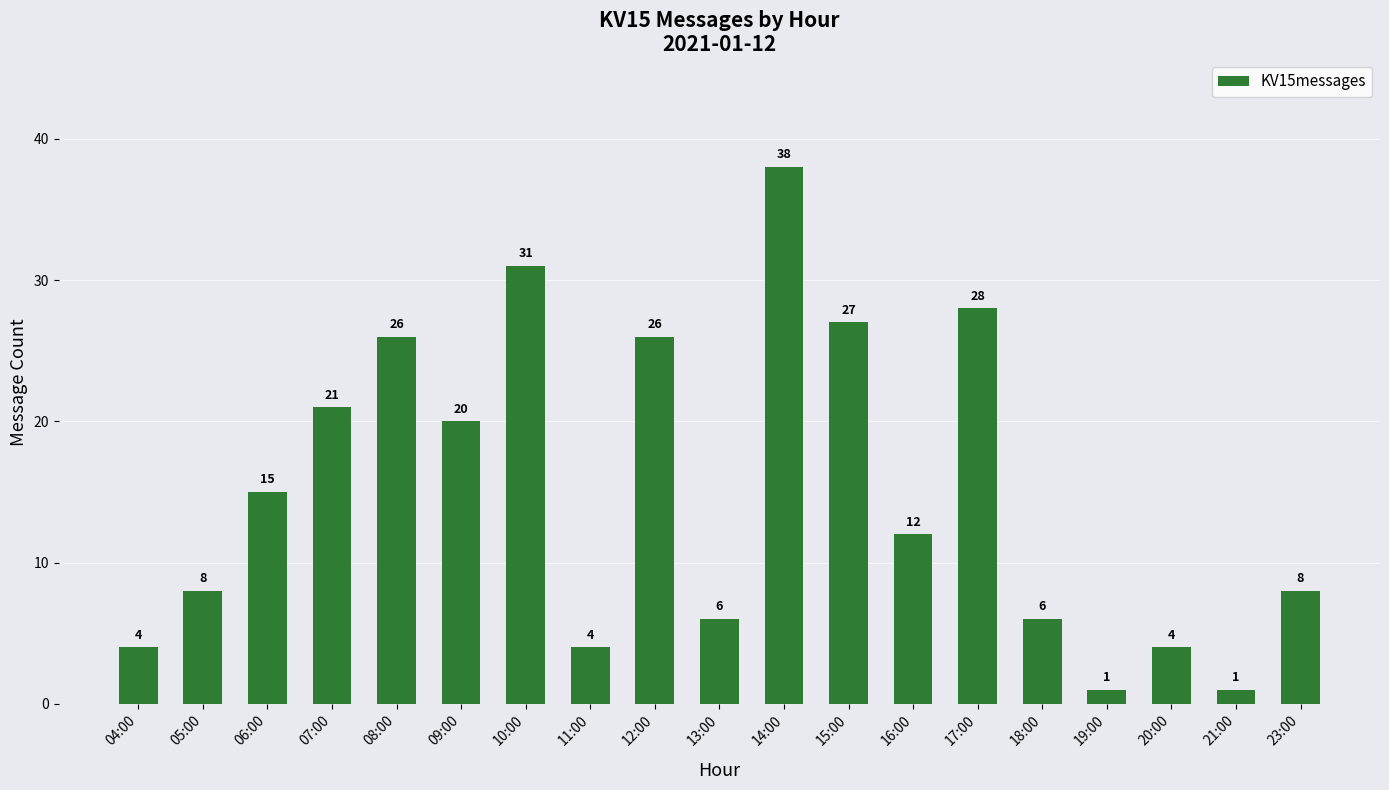

What position from the right is 04:00?

19